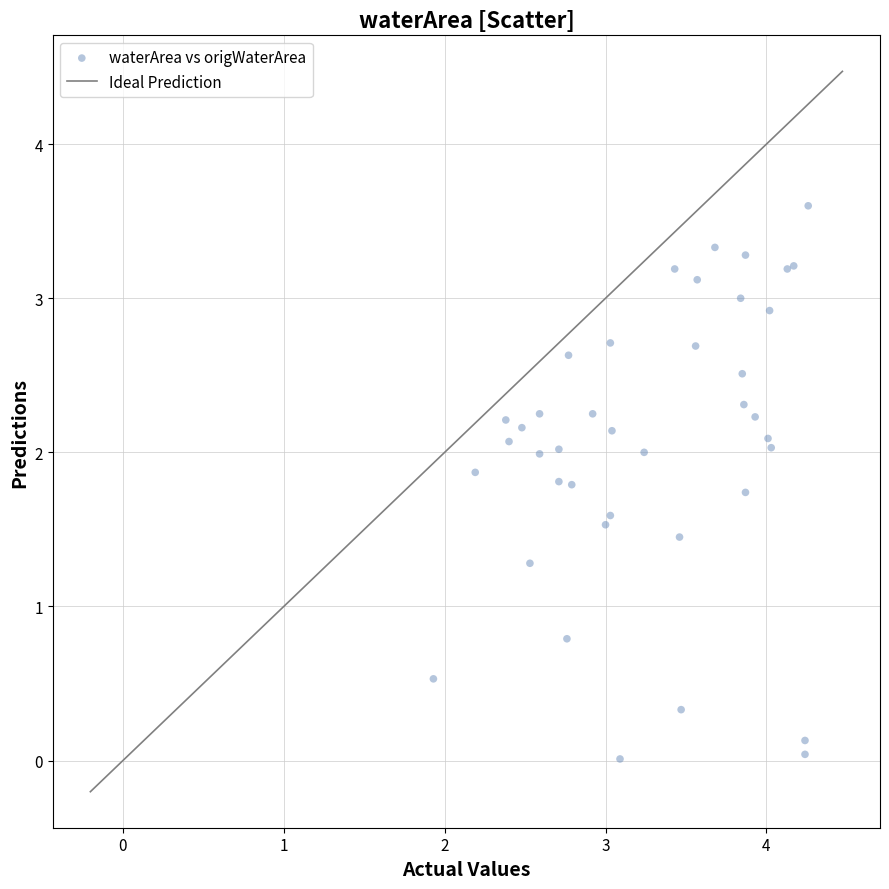

What Y value in the scatter plot is closest to 1?

0.8